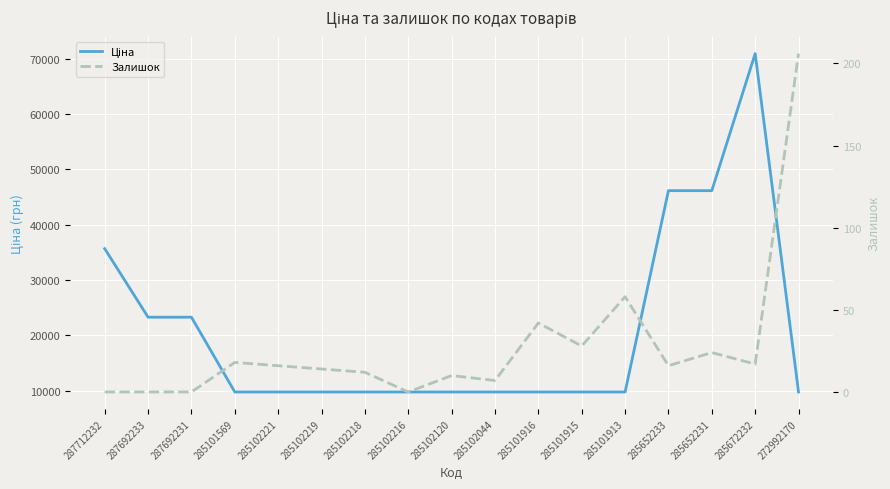

At which label does Залишок reach its minimum?

287712232